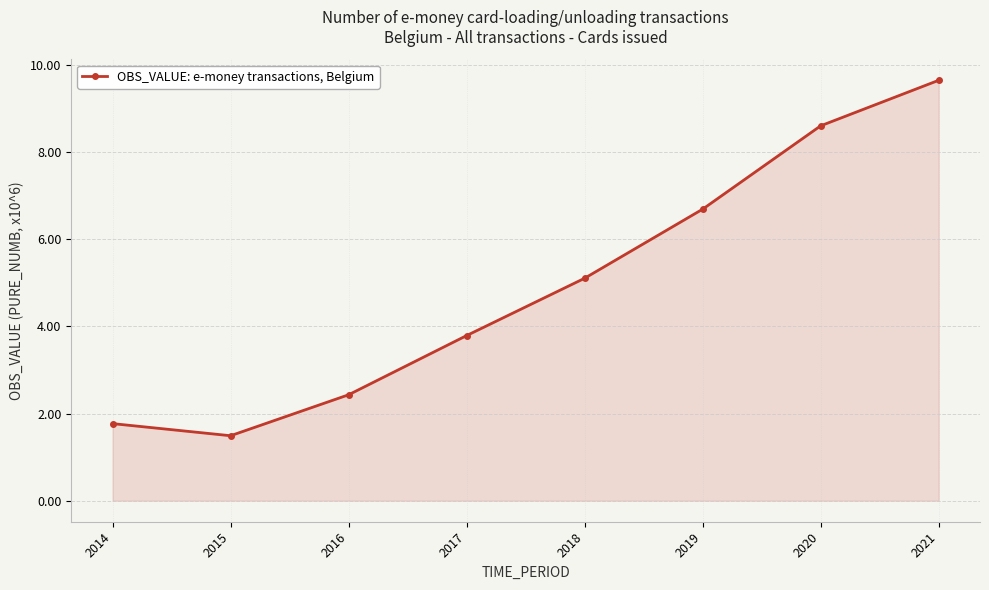

List the labels in order of value, smallest first.

2015, 2014, 2016, 2017, 2018, 2019, 2020, 2021